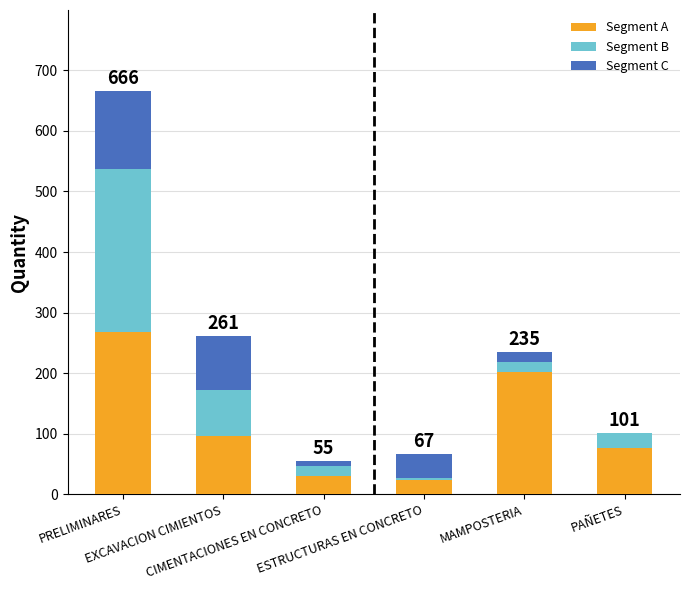

What are all the series names shown in the legend?

Segment A, Segment B, Segment C